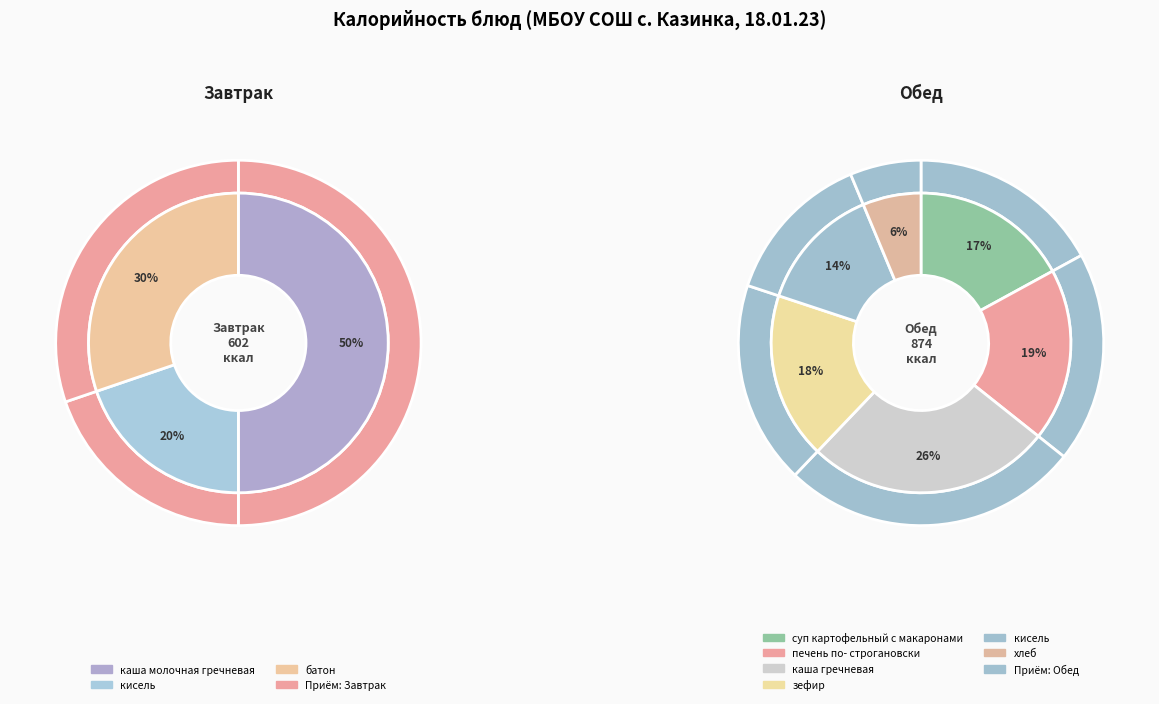

Count the number of slices in the pie.

9